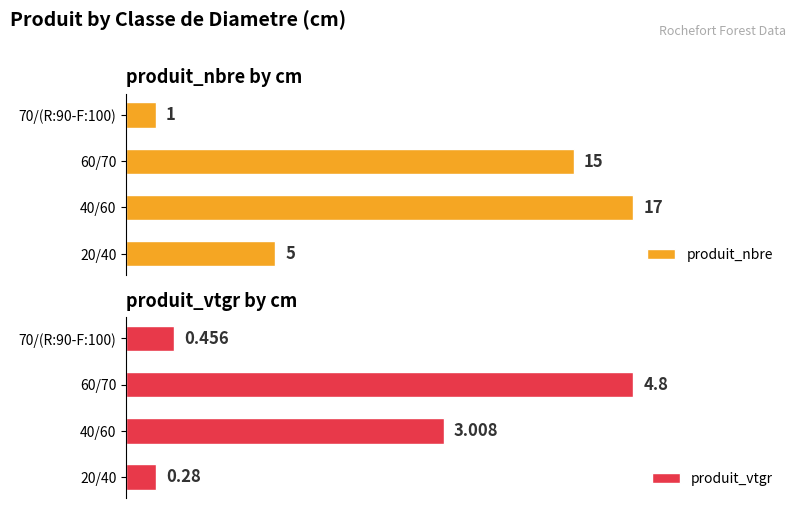

List the labels in order of produit_vtgr value, largest first.

60/70, 40/60, 70/(R:90-F:100), 20/40